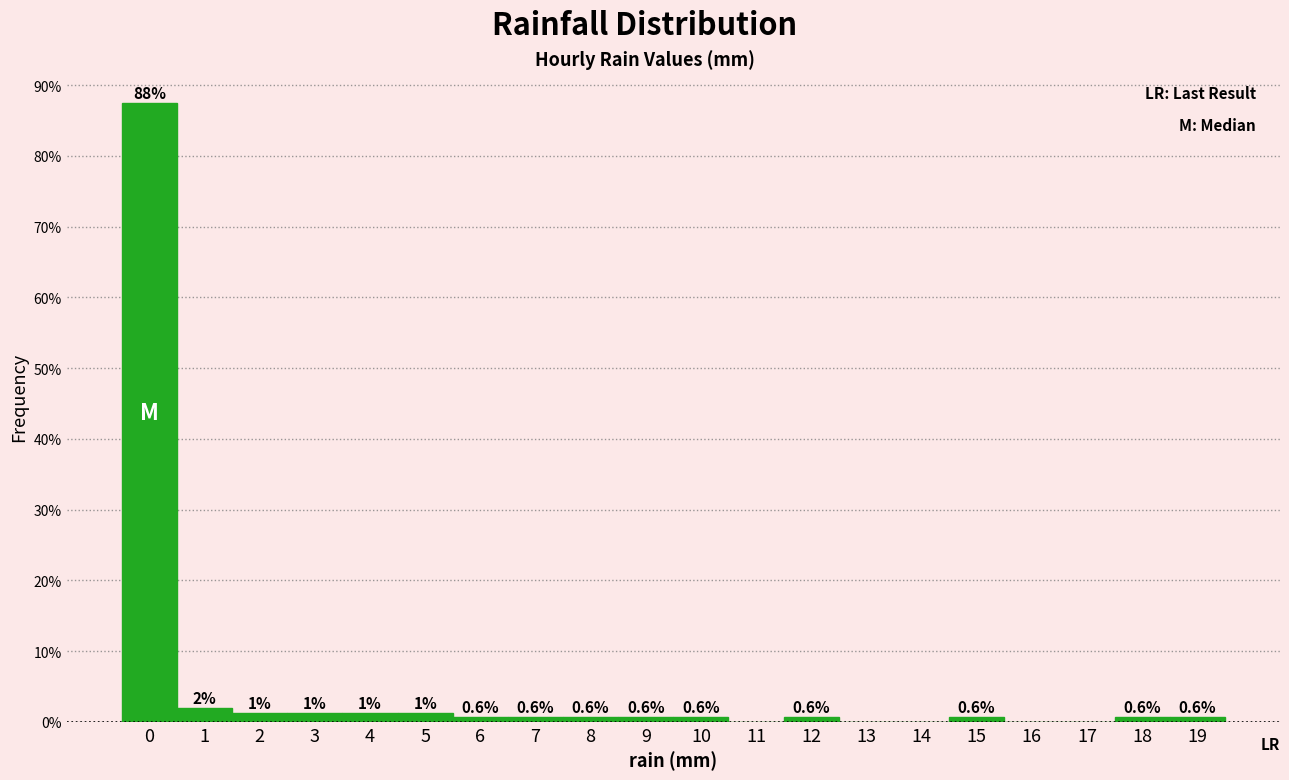

What is the greatest value displayed?

87.5